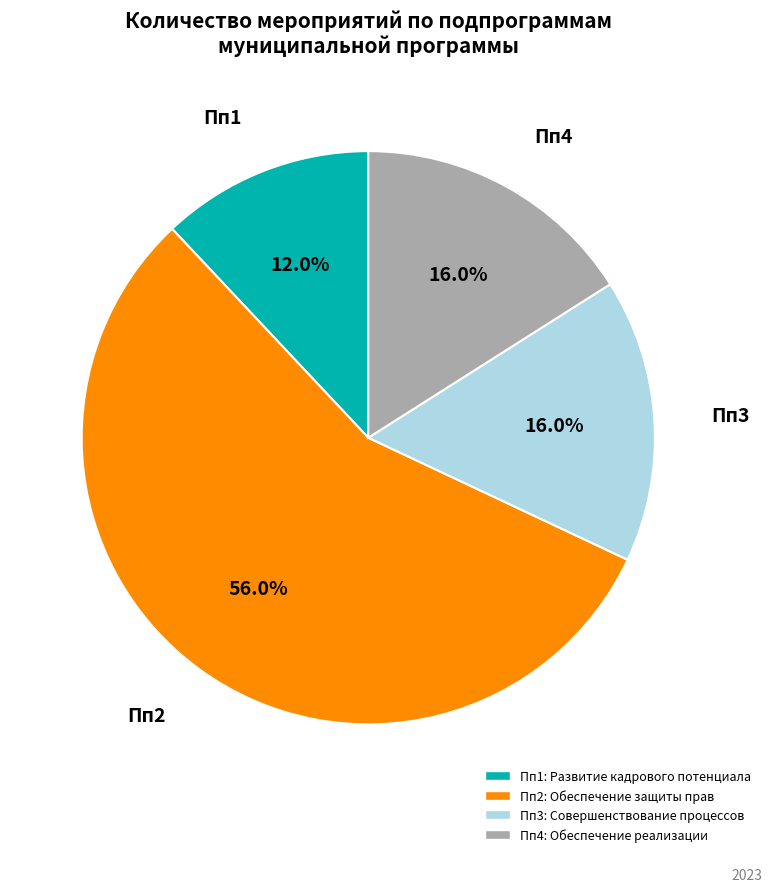

To the nearest percent, what is the average slice percentage?

25%